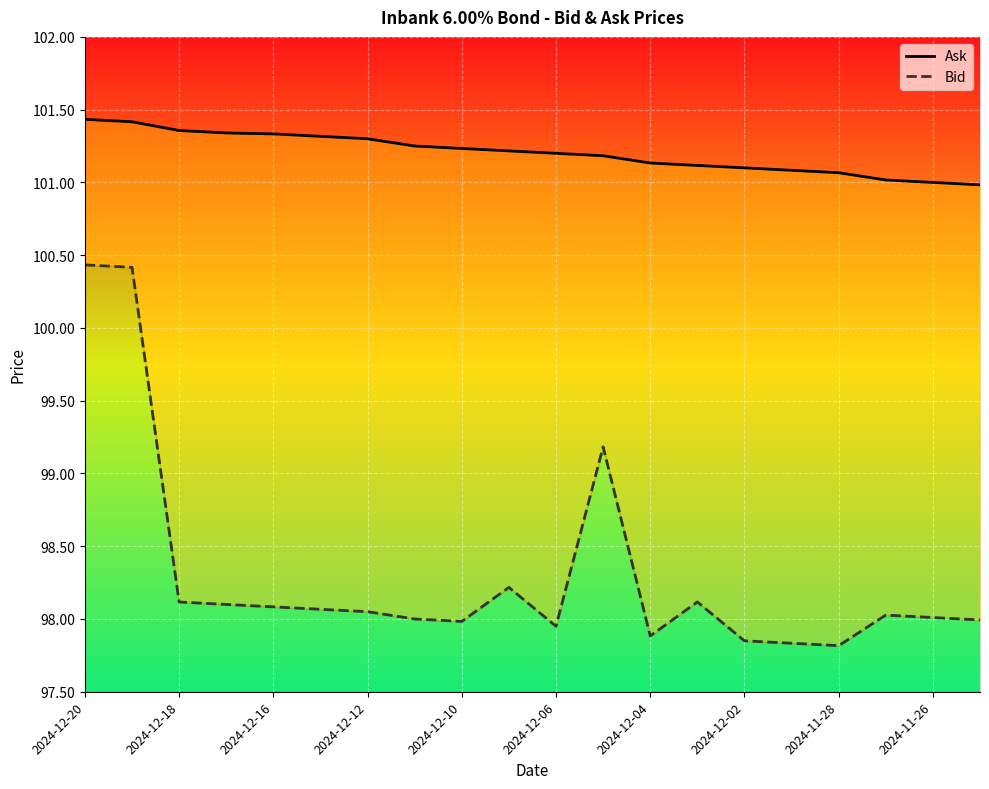

The Ask series shows 101.0 at 19. True or false?

True